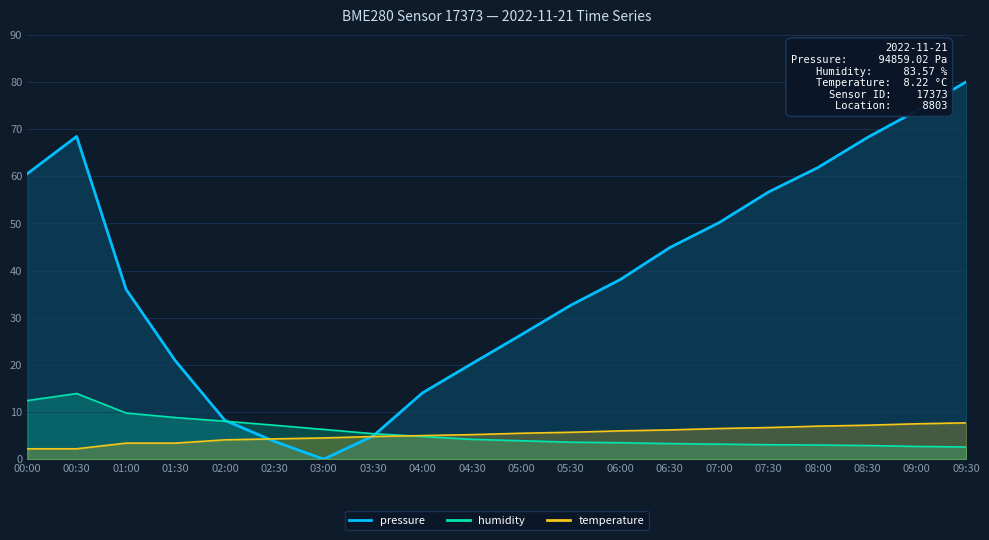

At which label does humidity first exceed 4?

00:00